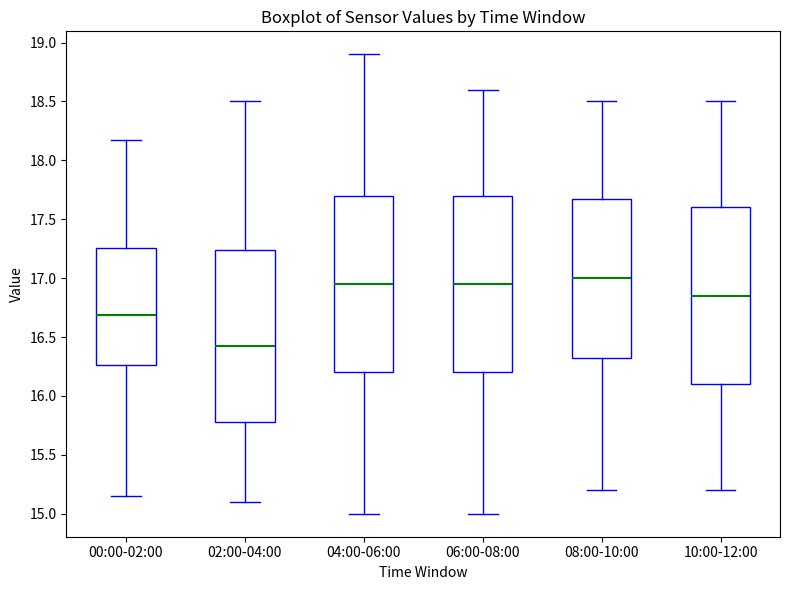

Where does the upper whisker of the box for 06:00-08:00 end on the y-axis? The values are not printed on the chart, so give them approximately, as read against the axis.

18.60